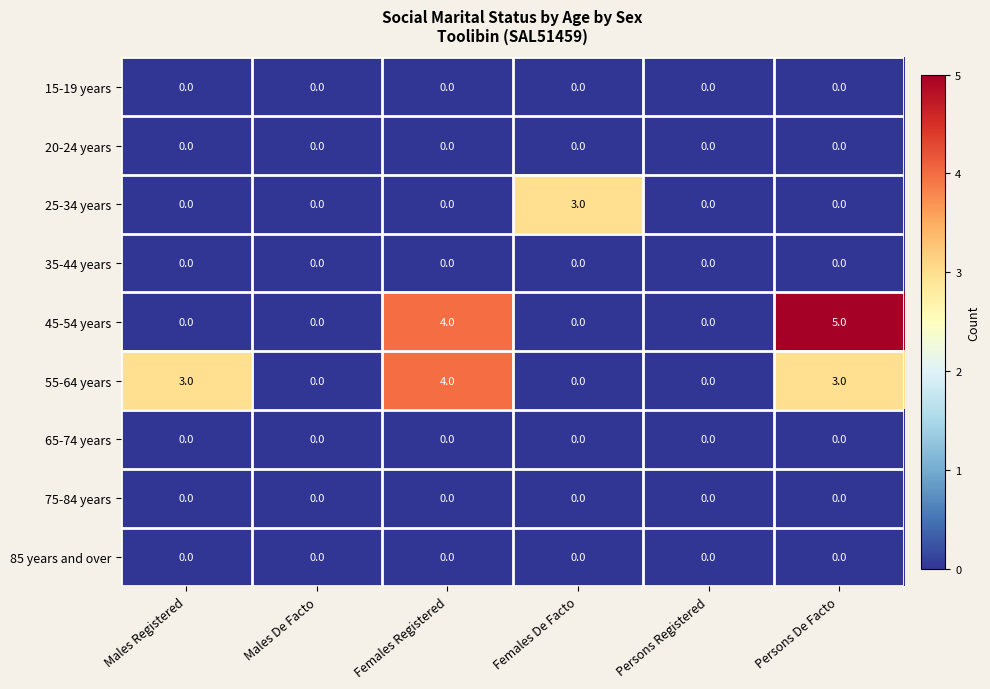

Count the number of data series in this chart.

9